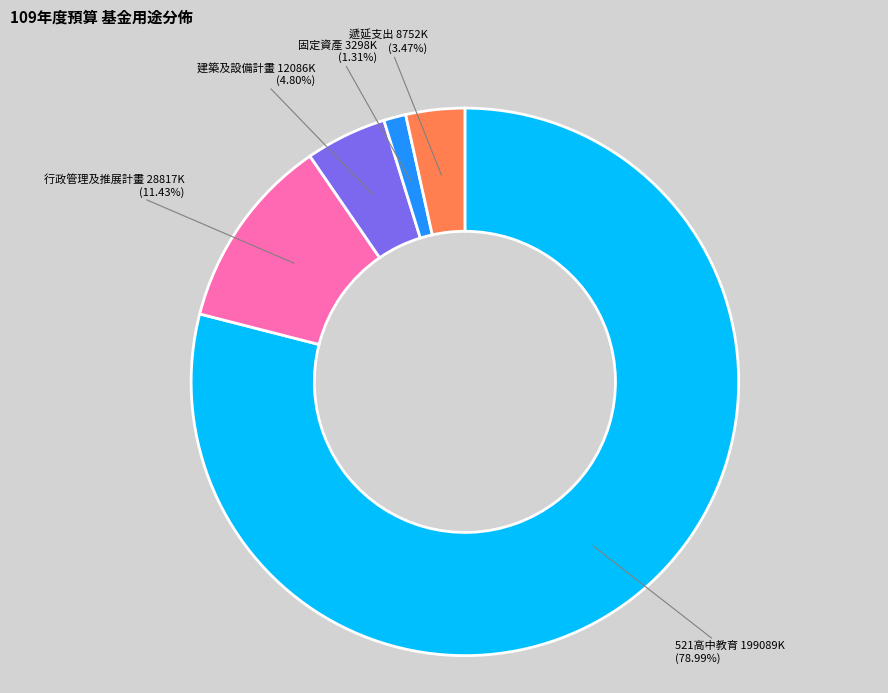

Which category has the biggest portion of the pie?

521高中教育